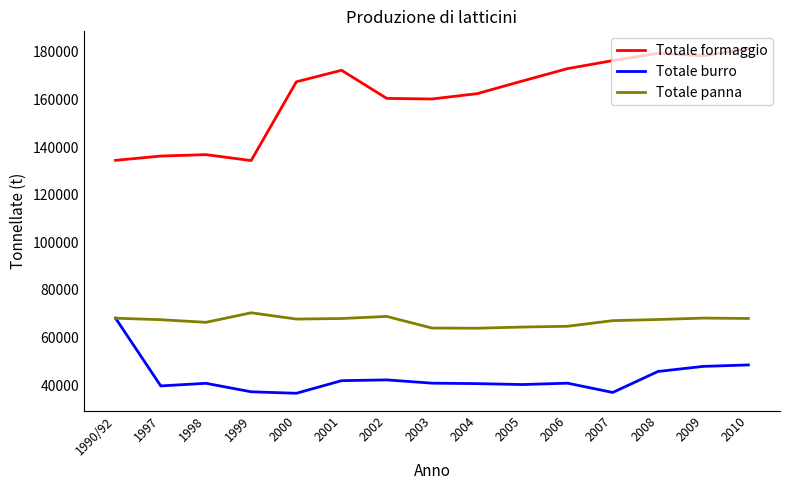

Read the Totale formaggio value at 1998, to the nearest 50.

136800